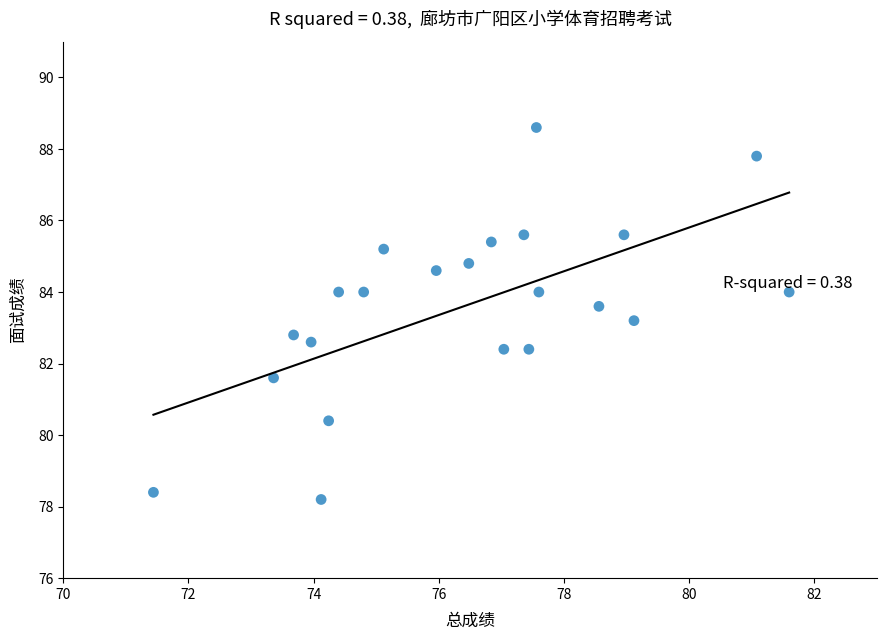

What is the range of X values (max minus min)?

10.2